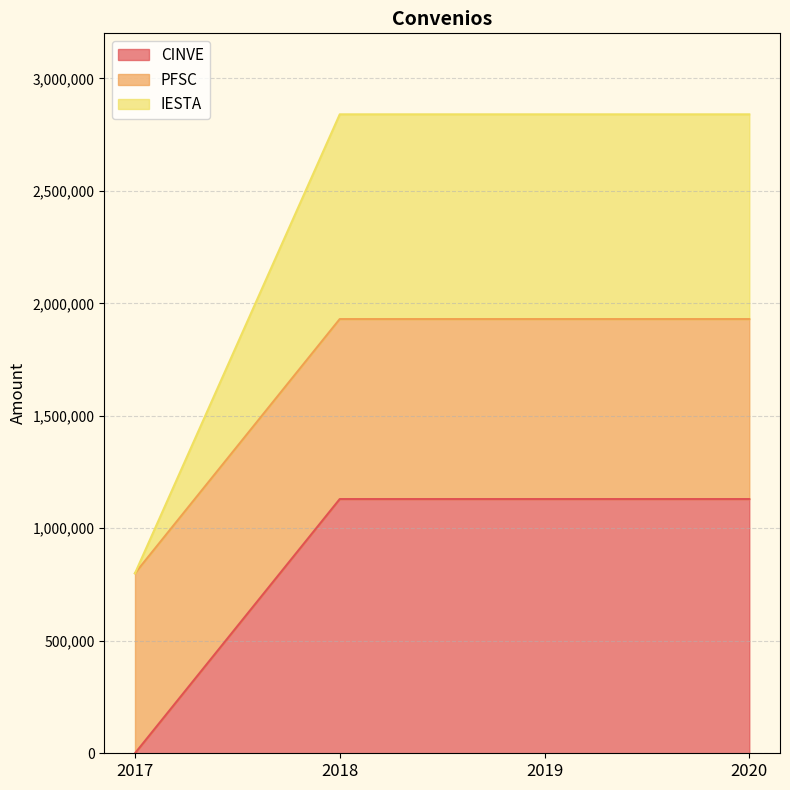

True or false: IESTA and CINVE intersect in this chart.

False